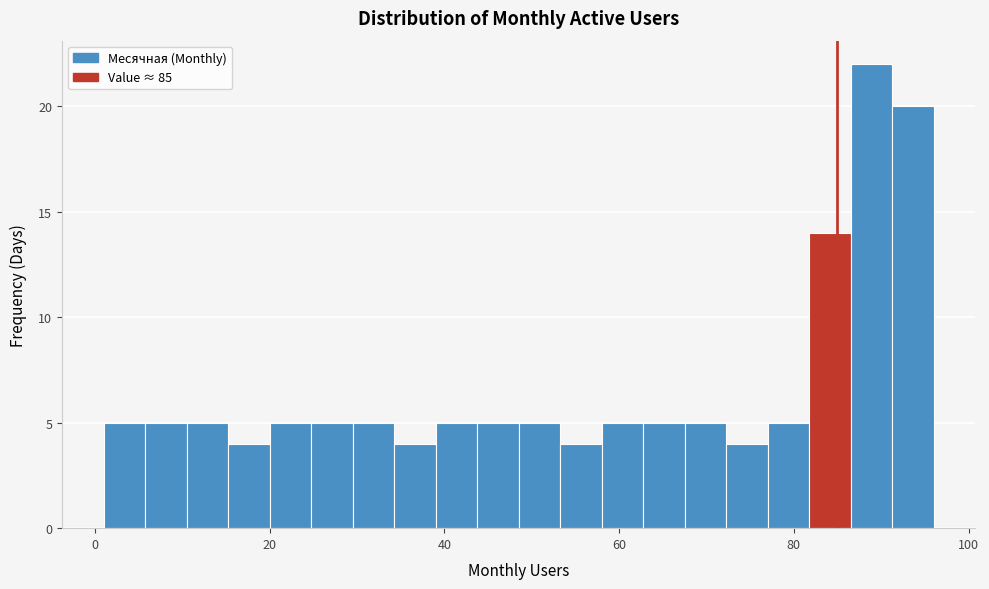

Read against the x-axis, roughly where is the centre of the tallest bar?

88